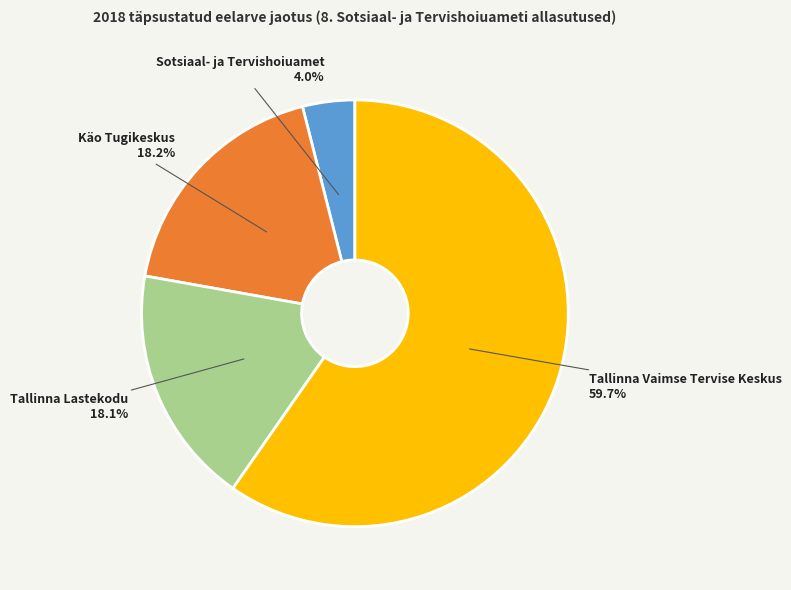

Count the number of slices in the pie.

4